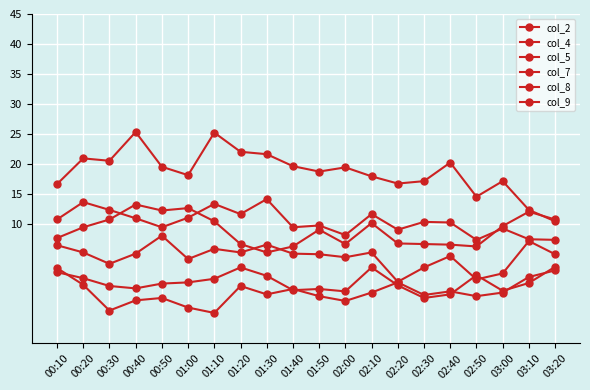

True or false: col_2 has more than 1 interior local peaks.

True